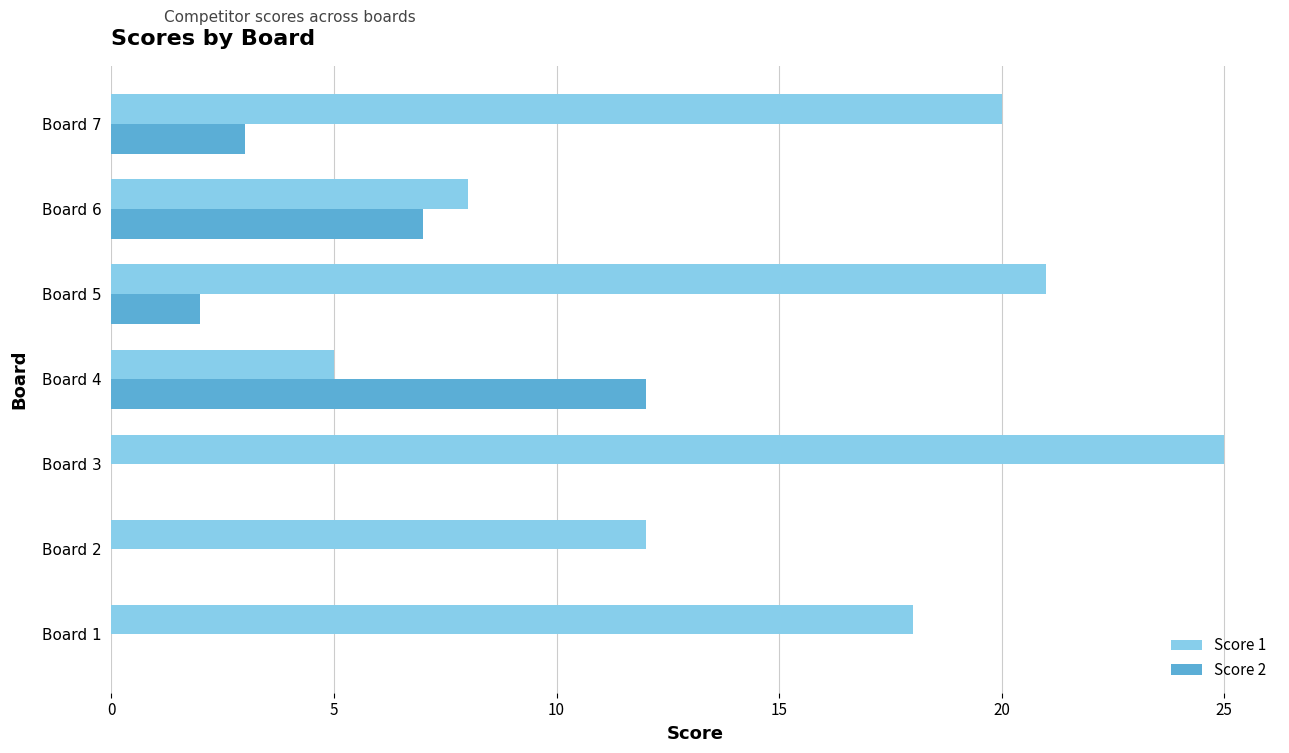

Is it true that Score 1 equals 2 at Board 4?

False